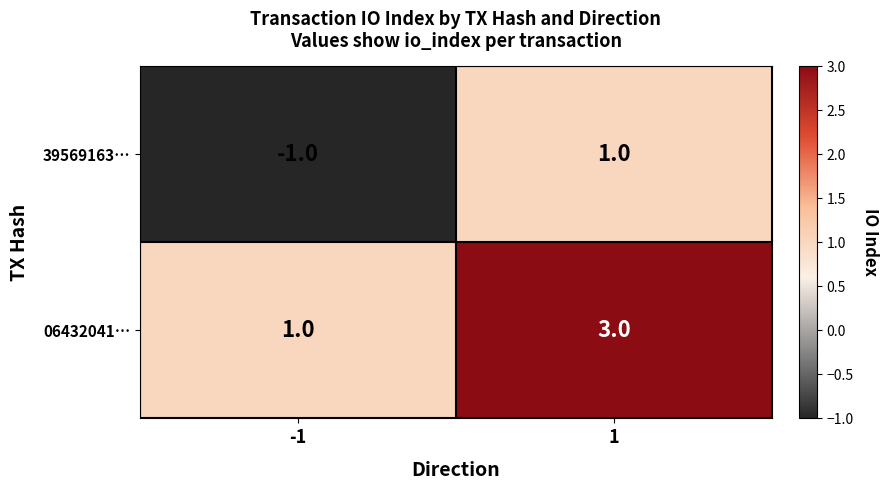

How many data points does each series have?

2